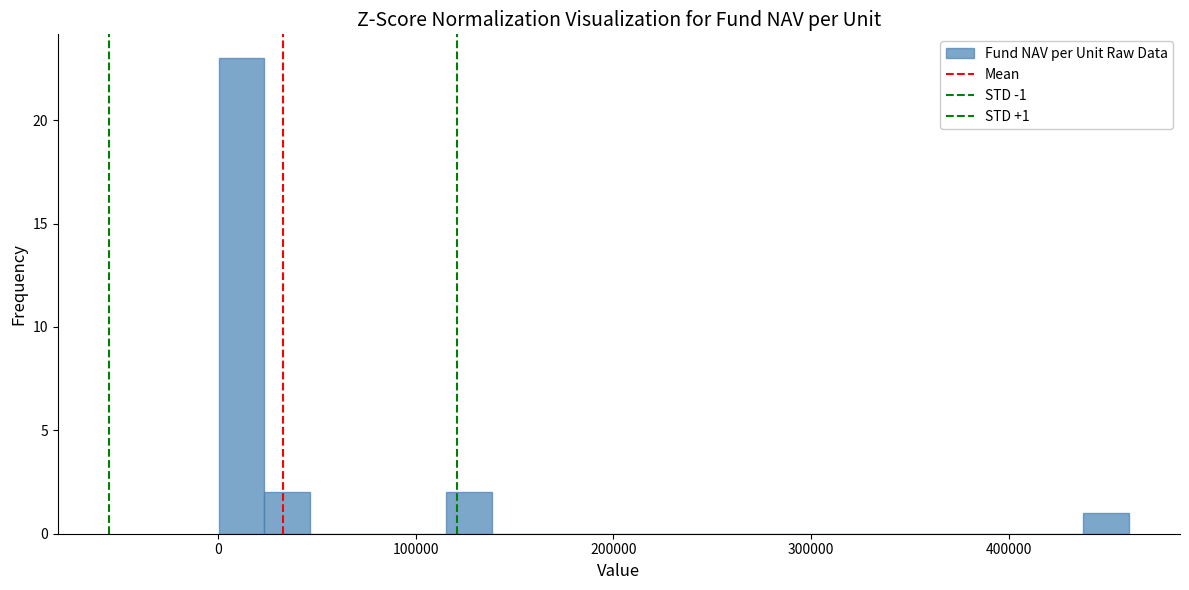

Around what value on the x-axis is the tallest bar? Give the approximate position of its centre, as read against the axis.

10000